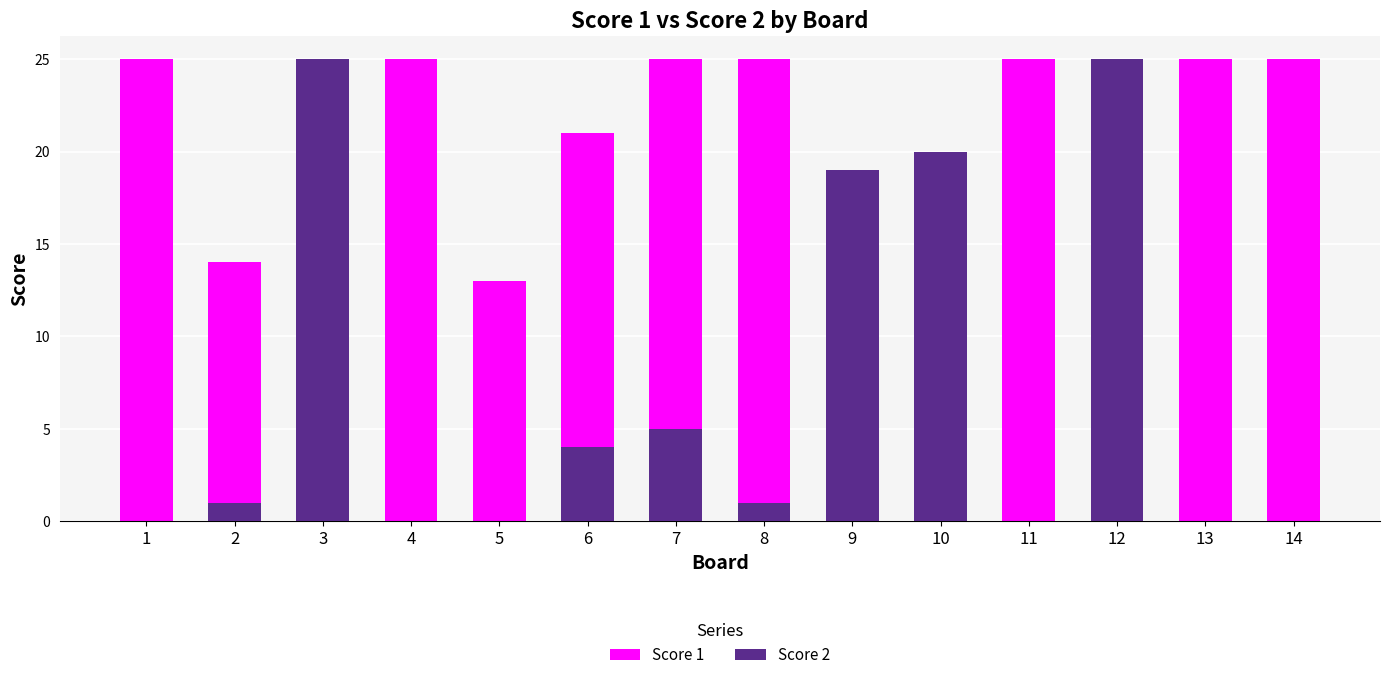

Reading left to right, what are all the values shown in this chart?

Score 1: 1=25	2=14	3=0	4=25	5=13	6=21	7=25	8=25	9=7	10=16	11=25	12=0	13=25	14=25
Score 2: 1=0	2=1	3=25	4=0	5=0	6=4	7=5	8=1	9=19	10=20	11=0	12=25	13=0	14=0